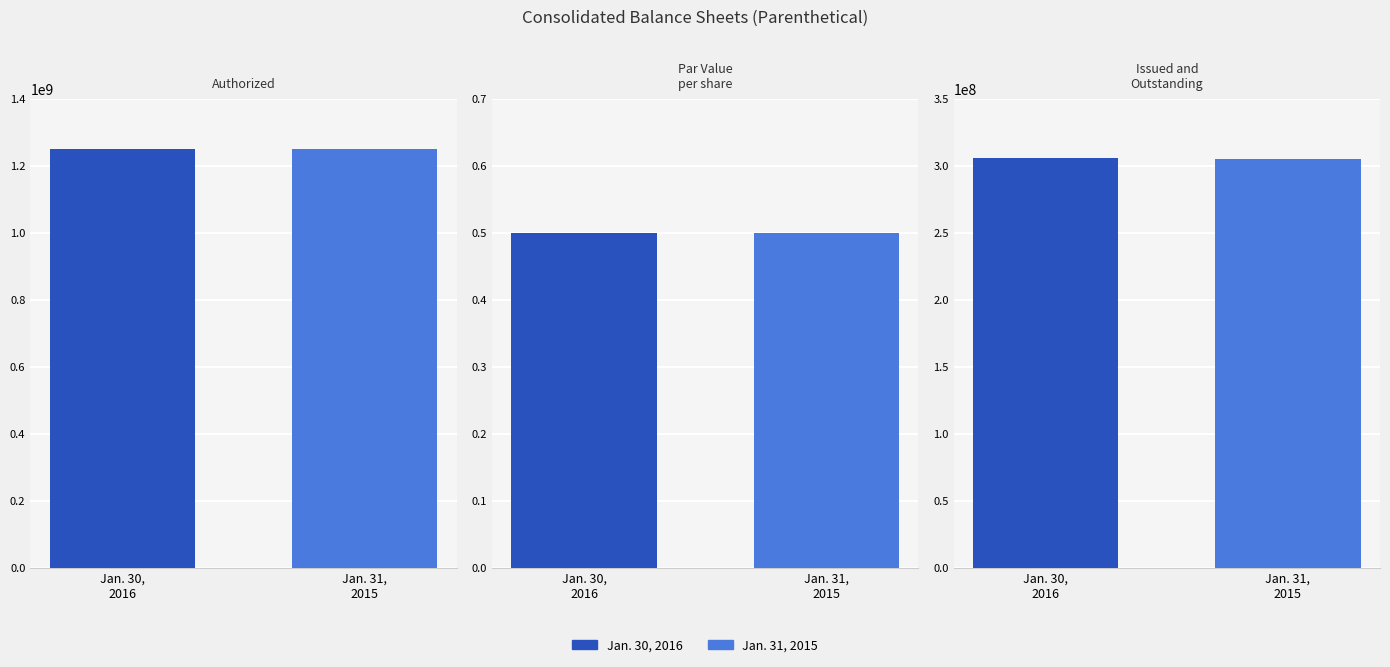

List the series in order of their peak value, highest first.

Jan. 30, 2016, Jan. 31, 2015